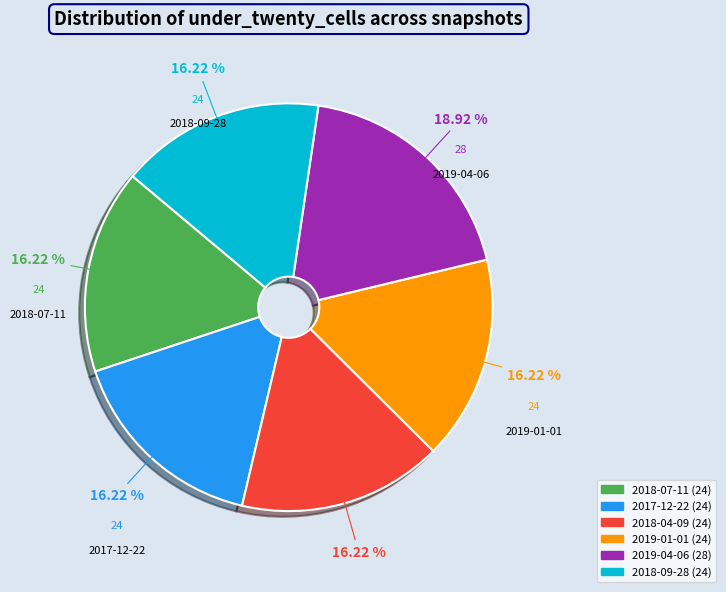

Does 2017-12-22 account for over 50% of the chart?

No